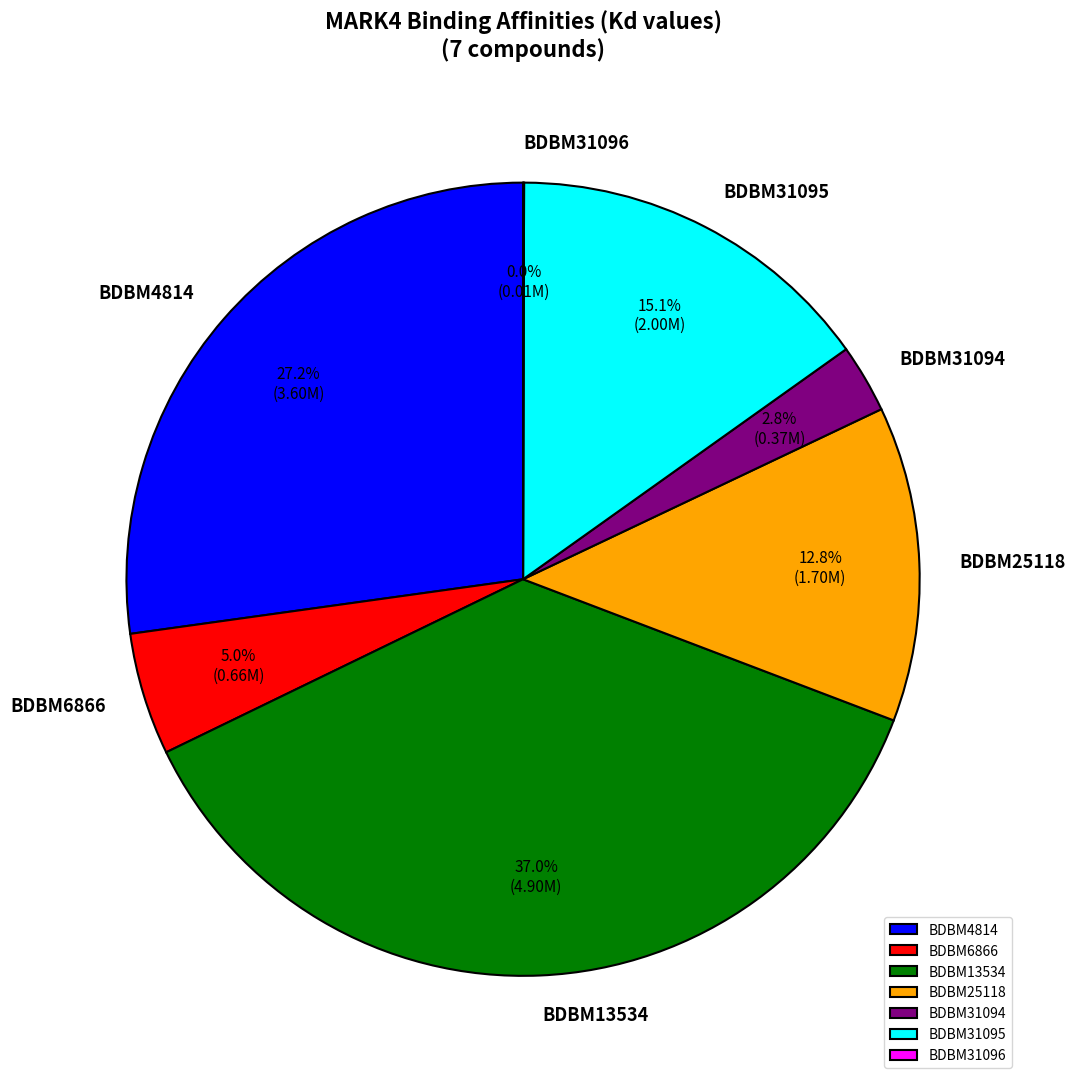

Which category has the biggest portion of the pie?

BDBM13534